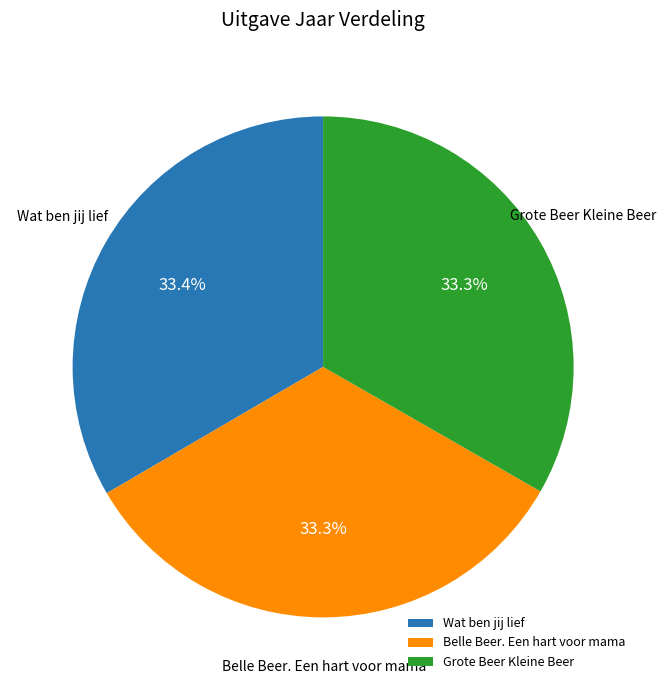

Do Grote Beer Kleine Beer and Belle Beer. Een hart voor mama together represent more than half of the pie?

Yes